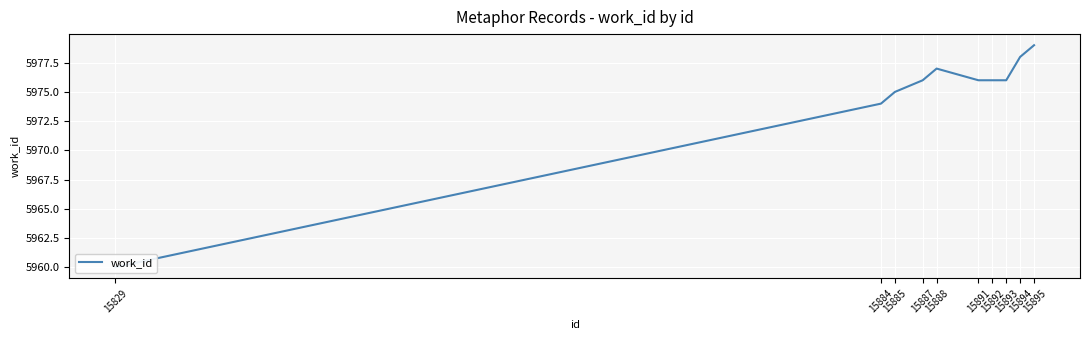

Read the value at 15888.

5977